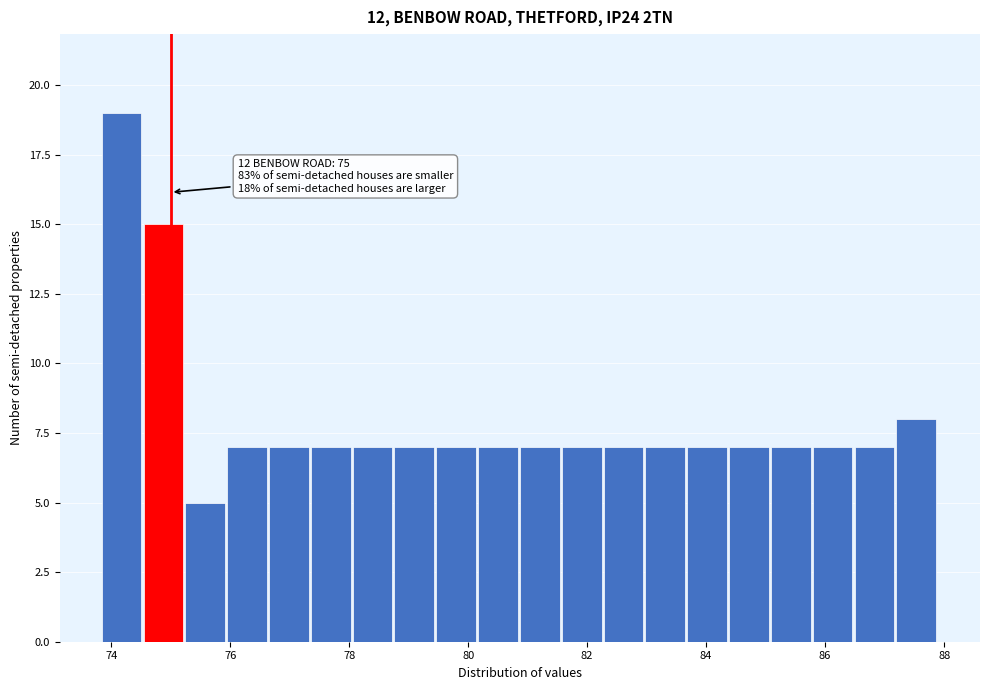

Around what value on the x-axis is the tallest bar? Give the approximate position of its centre, as read against the axis.

74.2